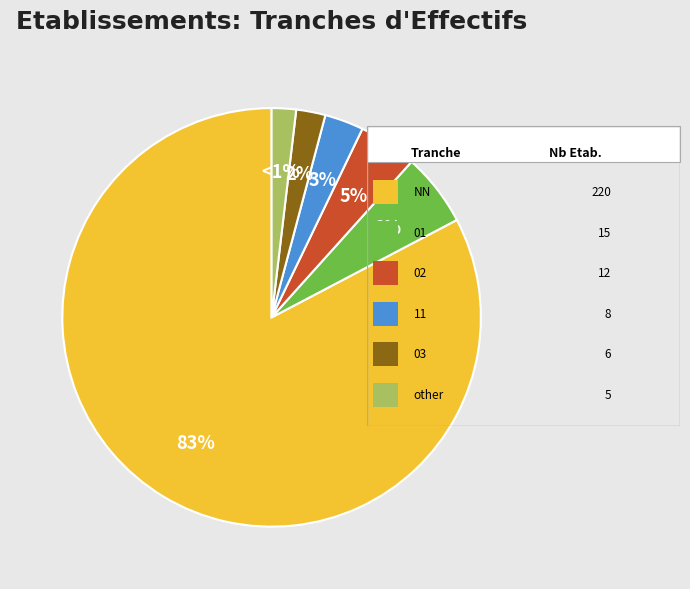

Is 01 the majority of the pie?

No